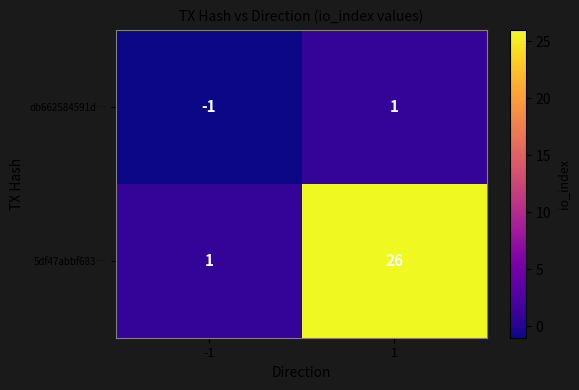

What is the difference between the maximum and minimum values in the 5df47abbf683… series?

25